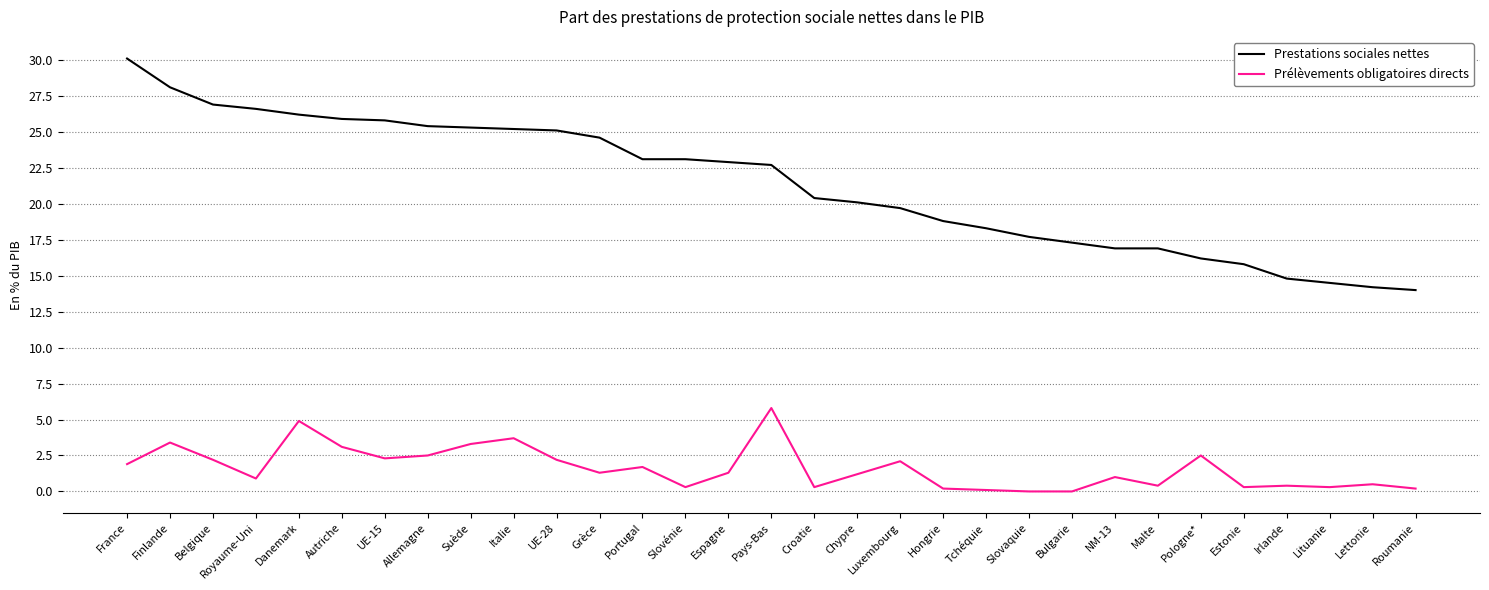

What is the sum of all Prélèvements obligatoires directs values?

50.3